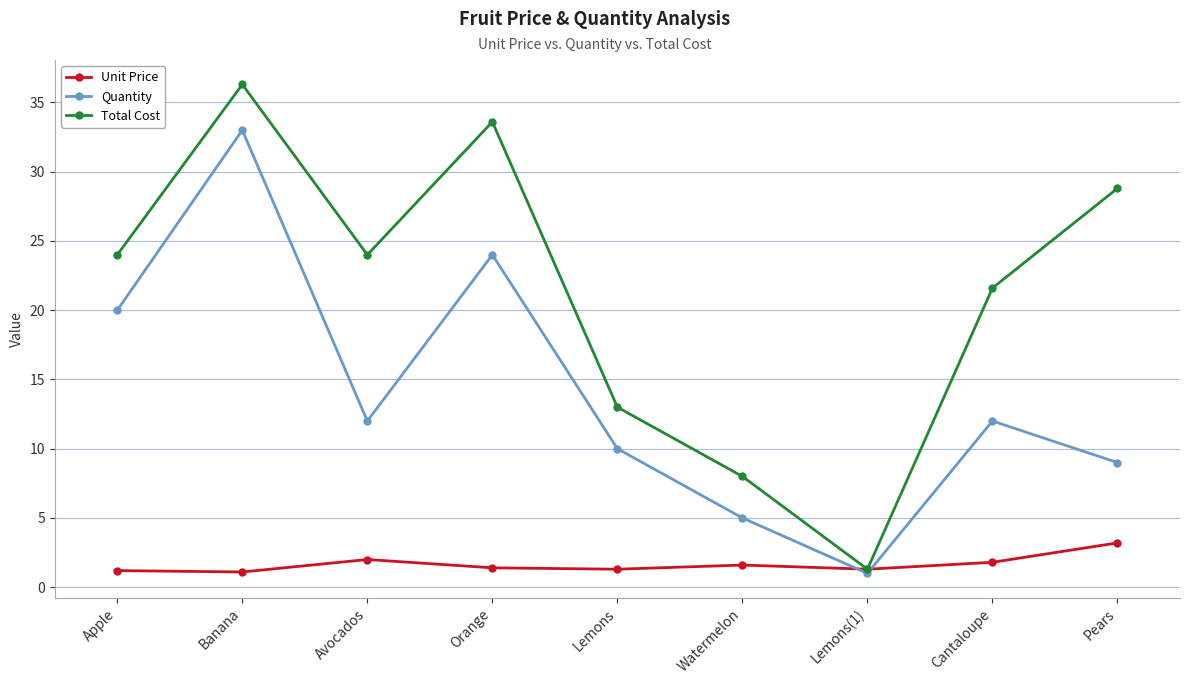

Which category has the highest value across all series?

Banana